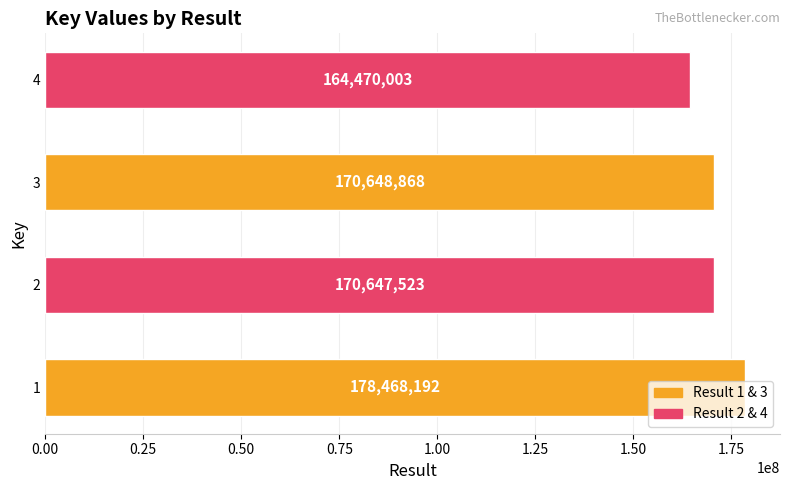

What is the smallest value displayed?

164470003